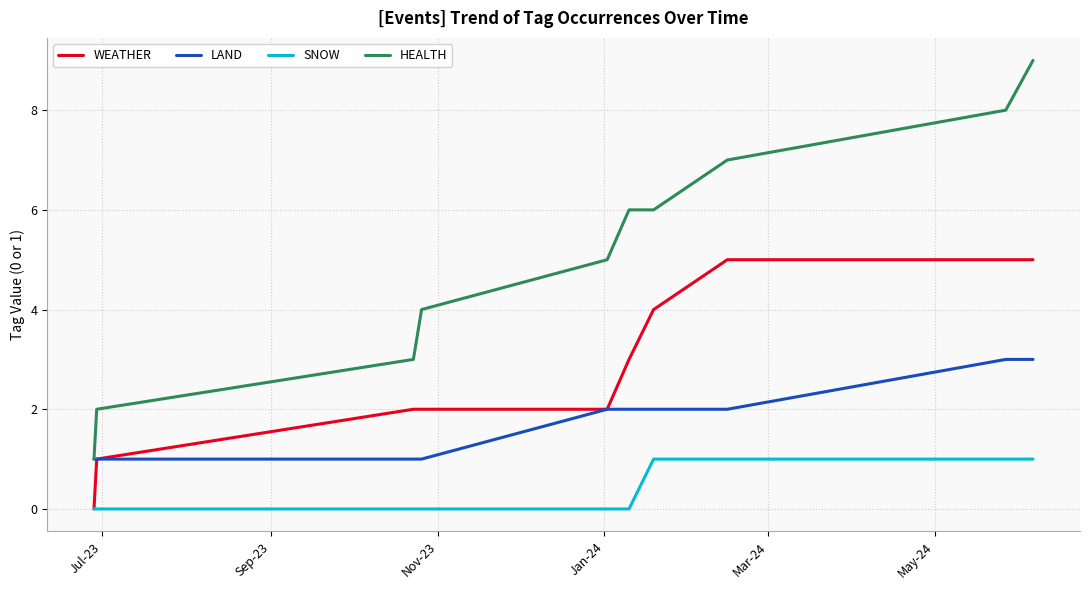

Which series has the largest total across all categories?

HEALTH